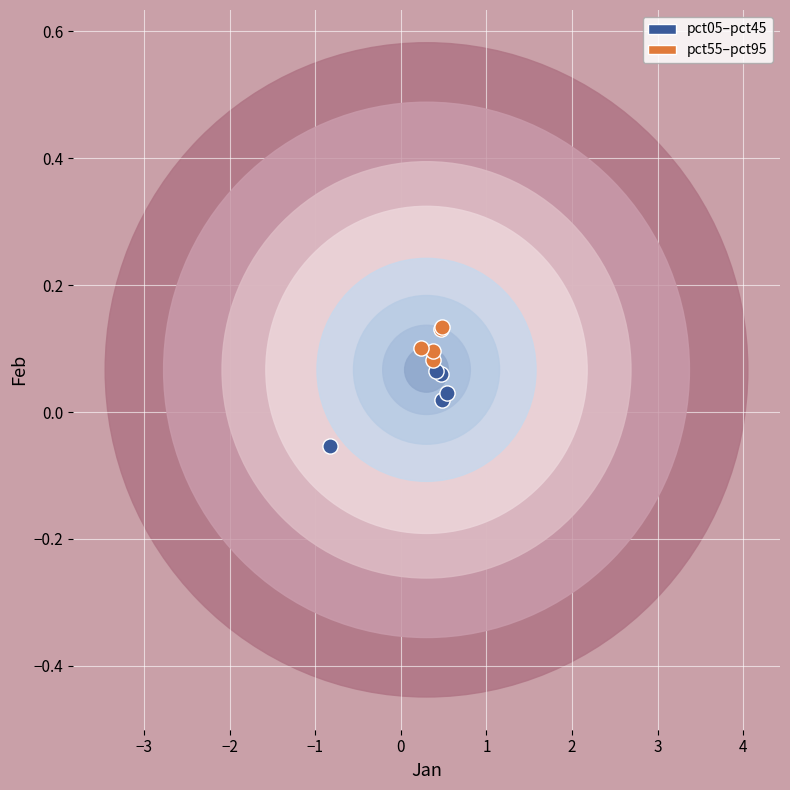

Which series contains the highest Y value?

pct55–pct95